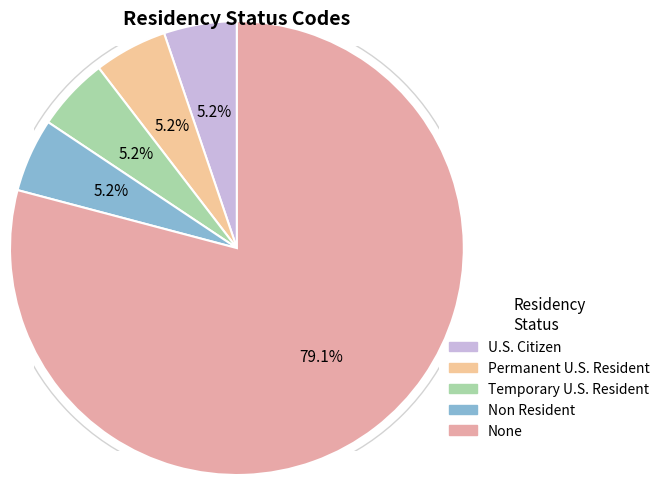

To the nearest percent, what percentage of the pie is Non Resident?

5%